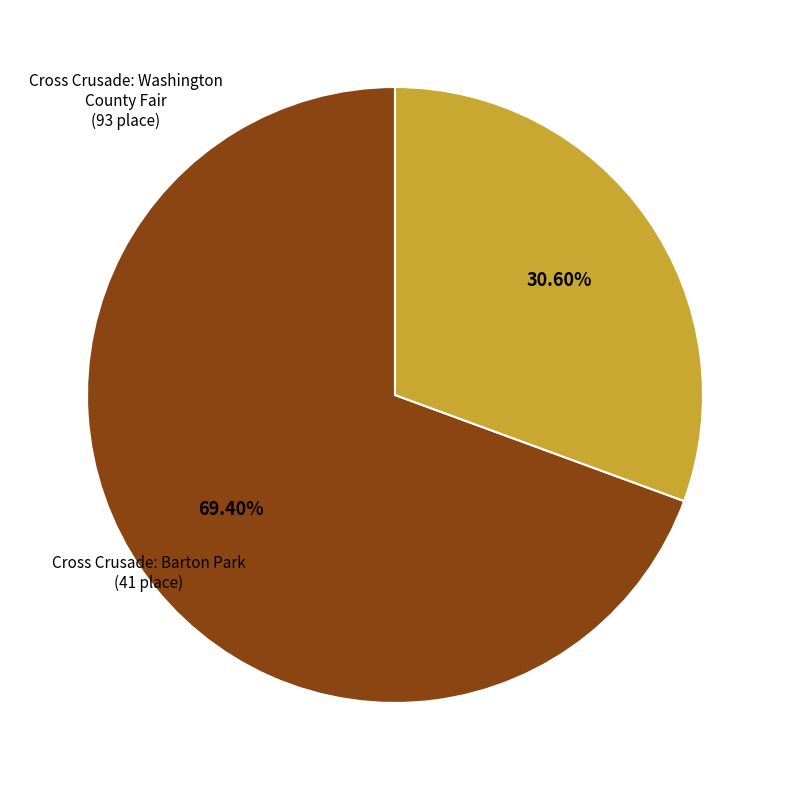

What is the smallest slice in the pie chart?

Cross Crusade: Barton Park